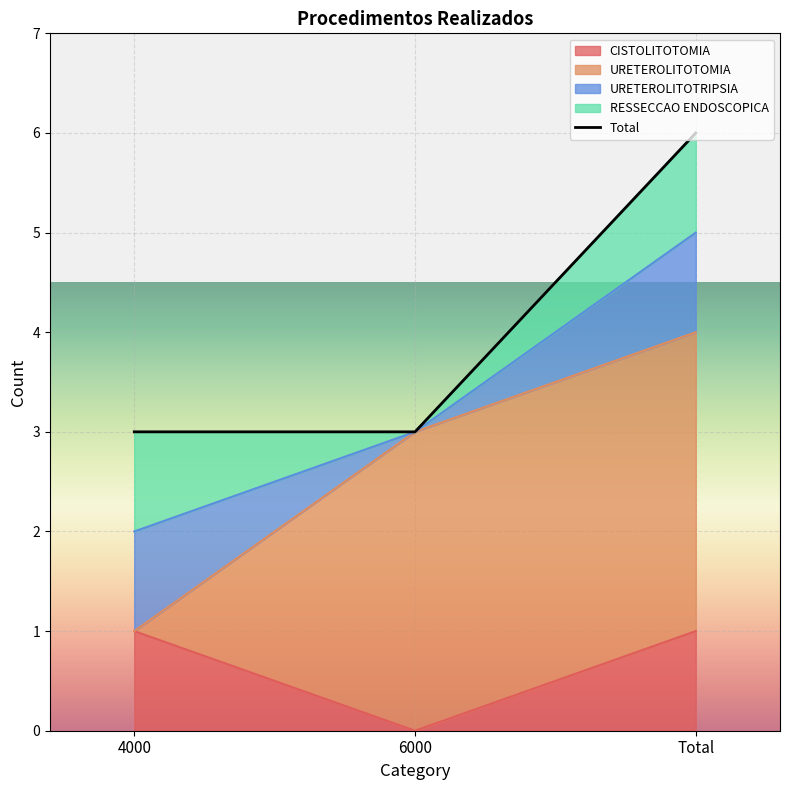

How many lines are shown in the chart?

4